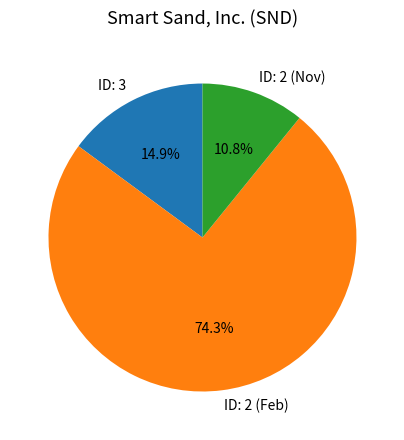

Rank the categories by value from highest to lowest.

ID: 2 (Feb), ID: 3, ID: 2 (Nov)